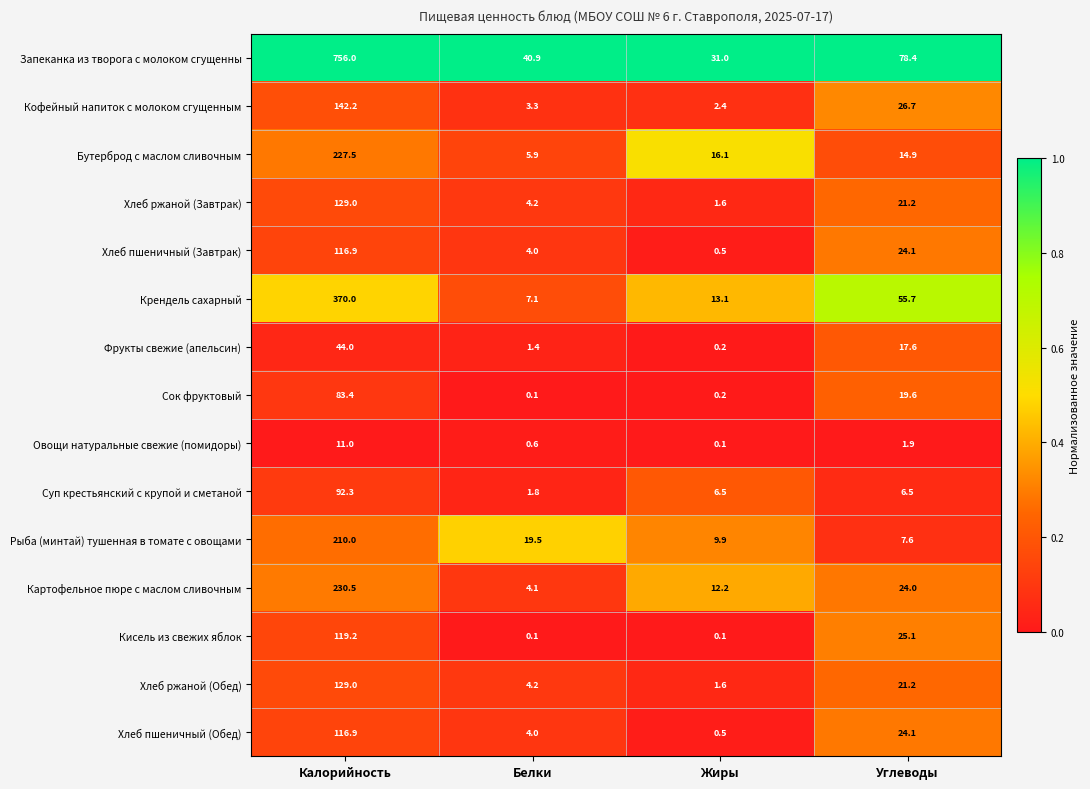

Is it true that Кофейный напиток с молоком сгущенным equals 26.7 at Углеводы?

True